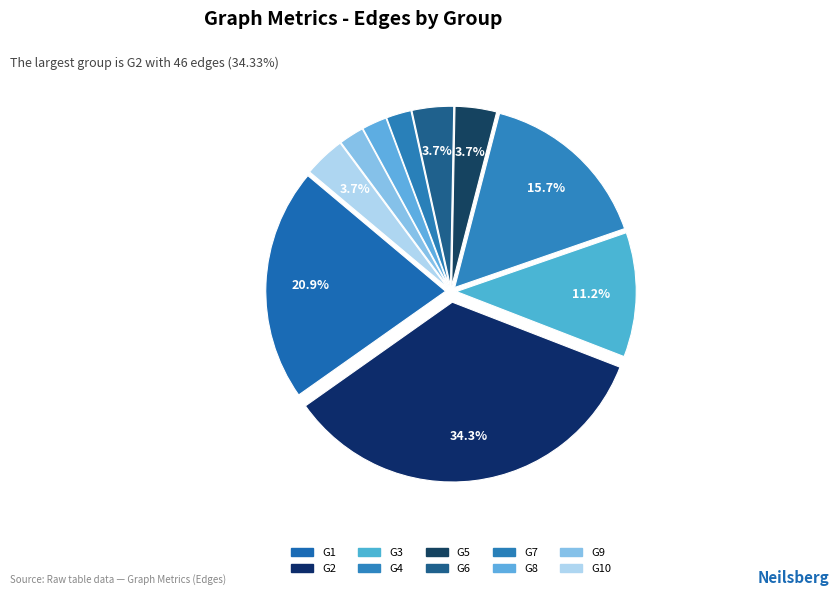

How many segments does this pie chart have?

10